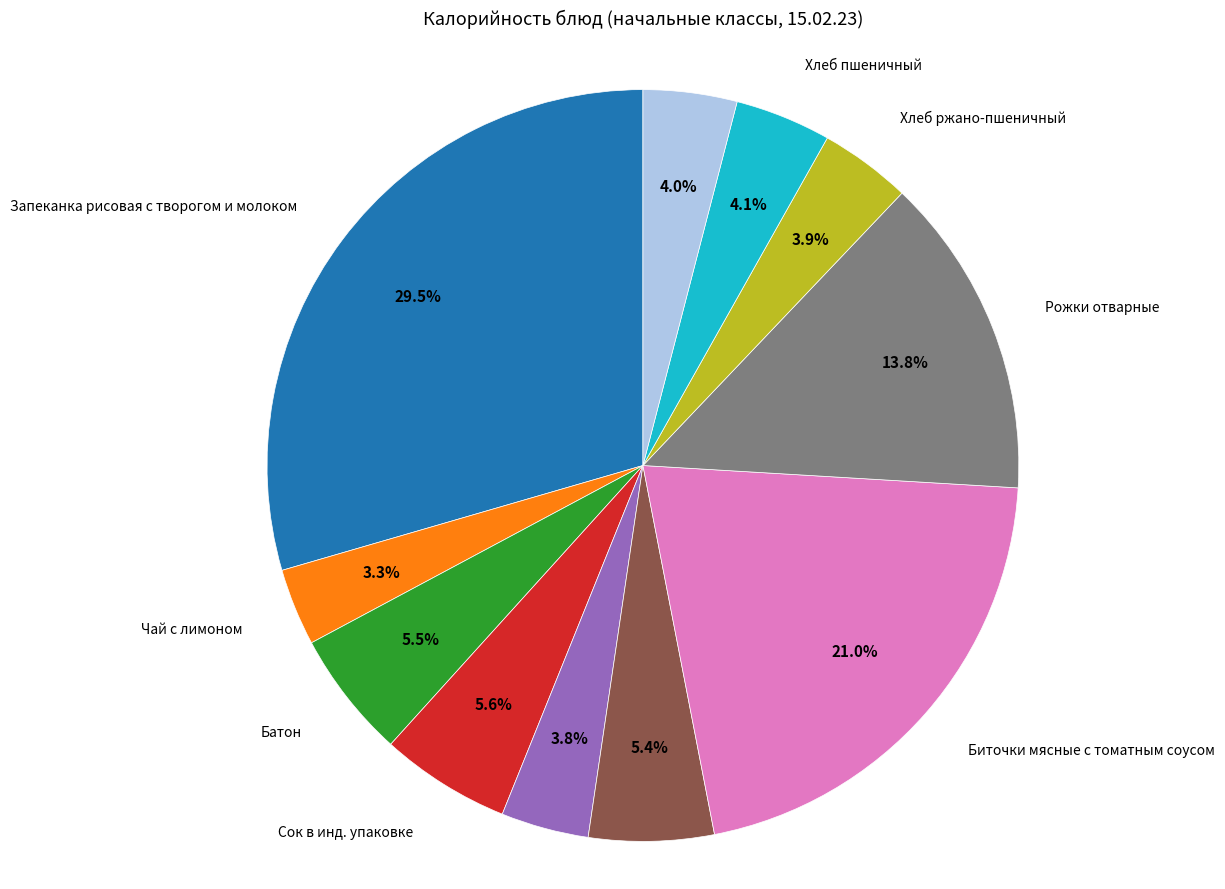

Is there a majority slice in this chart?

No